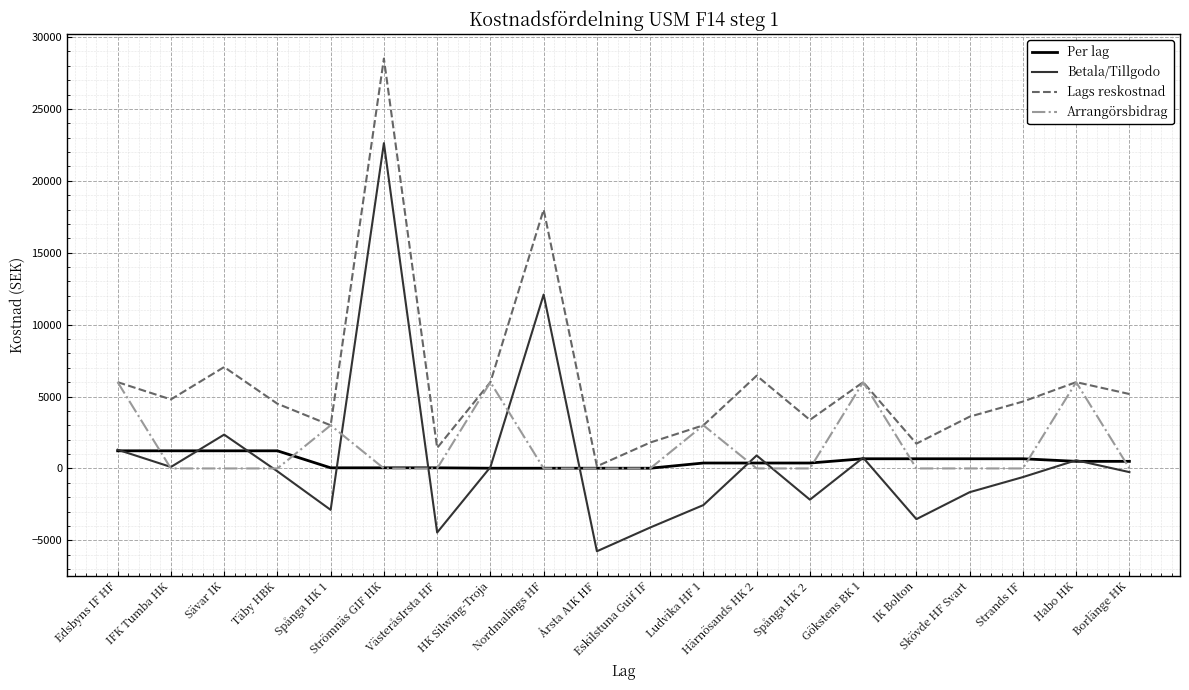

How many series are shown in this chart?

4